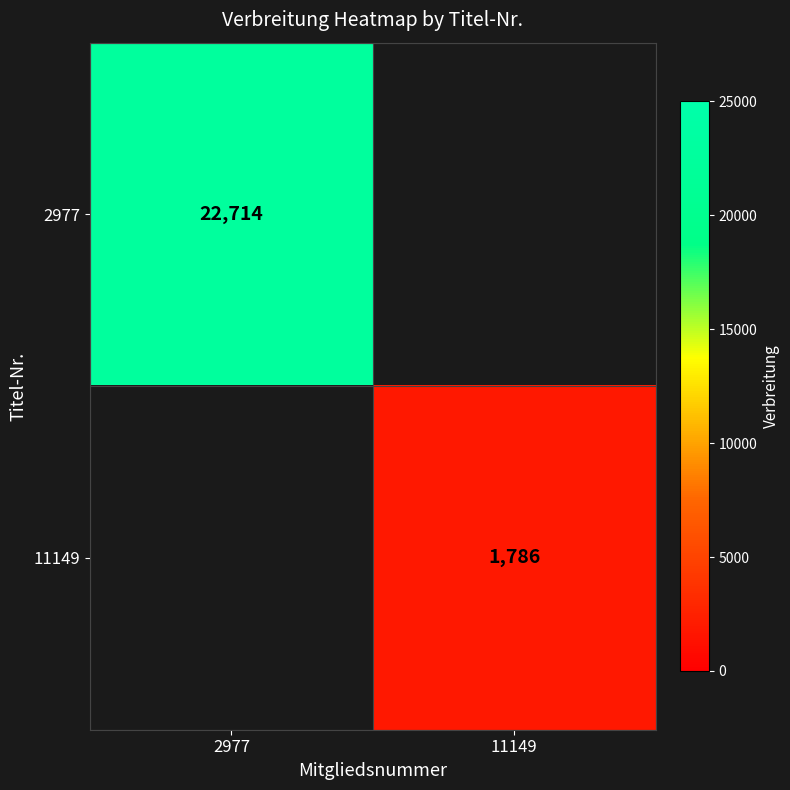

True or false: 2977 has a value of 34410 at 2977.

False